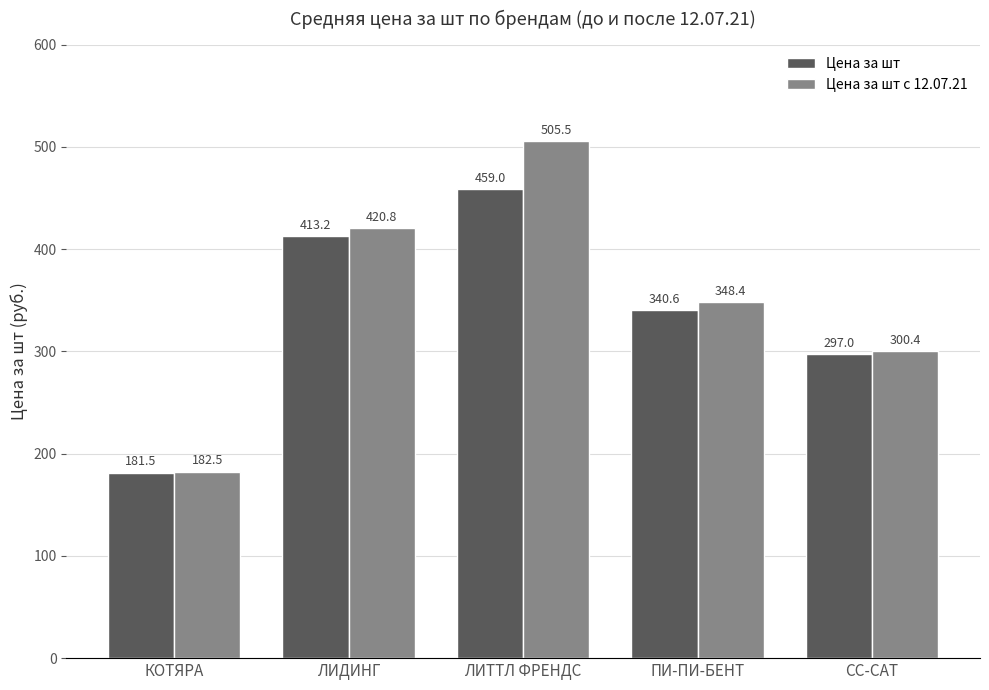

Rank the series at ЛИДИНГ from highest to lowest value.

Цена за шт с 12.07.21, Цена за шт